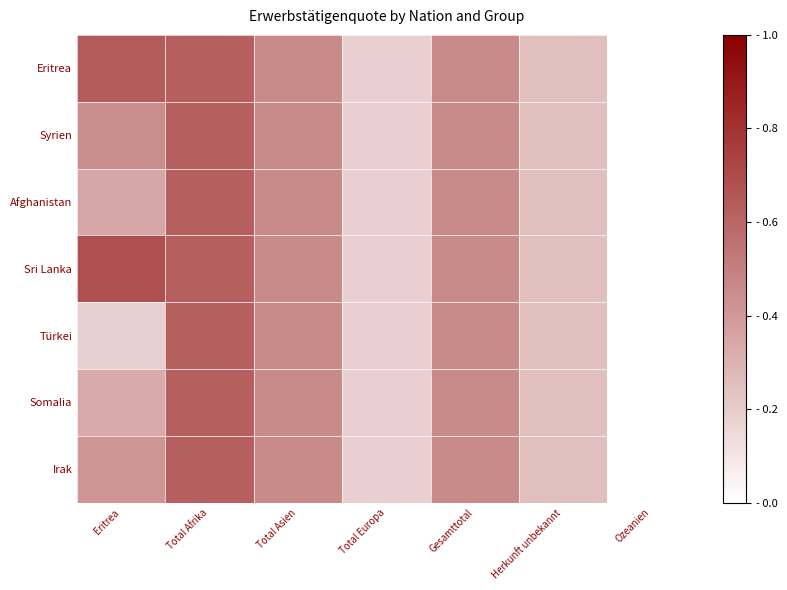

Reading left to right, list all the values displayed in this chart.

Eritrea: Eritrea=0.6	Total Afrika=0.6	Total Asien=0.5	Total Europa=0.2	Gesamttotal=0.5	Herkunft unbekannt=0.2	Ozeanien=0.0
Syrien: Eritrea=0.4	Total Afrika=0.6	Total Asien=0.5	Total Europa=0.2	Gesamttotal=0.5	Herkunft unbekannt=0.2	Ozeanien=0.0
Afghanistan: Eritrea=0.3	Total Afrika=0.6	Total Asien=0.5	Total Europa=0.2	Gesamttotal=0.5	Herkunft unbekannt=0.2	Ozeanien=0.0
Sri Lanka: Eritrea=0.7	Total Afrika=0.6	Total Asien=0.5	Total Europa=0.2	Gesamttotal=0.5	Herkunft unbekannt=0.2	Ozeanien=0.0
Türkei: Eritrea=0.2	Total Afrika=0.6	Total Asien=0.5	Total Europa=0.2	Gesamttotal=0.5	Herkunft unbekannt=0.2	Ozeanien=0.0
Somalia: Eritrea=0.3	Total Afrika=0.6	Total Asien=0.5	Total Europa=0.2	Gesamttotal=0.5	Herkunft unbekannt=0.2	Ozeanien=0.0
Irak: Eritrea=0.4	Total Afrika=0.6	Total Asien=0.5	Total Europa=0.2	Gesamttotal=0.5	Herkunft unbekannt=0.2	Ozeanien=0.0